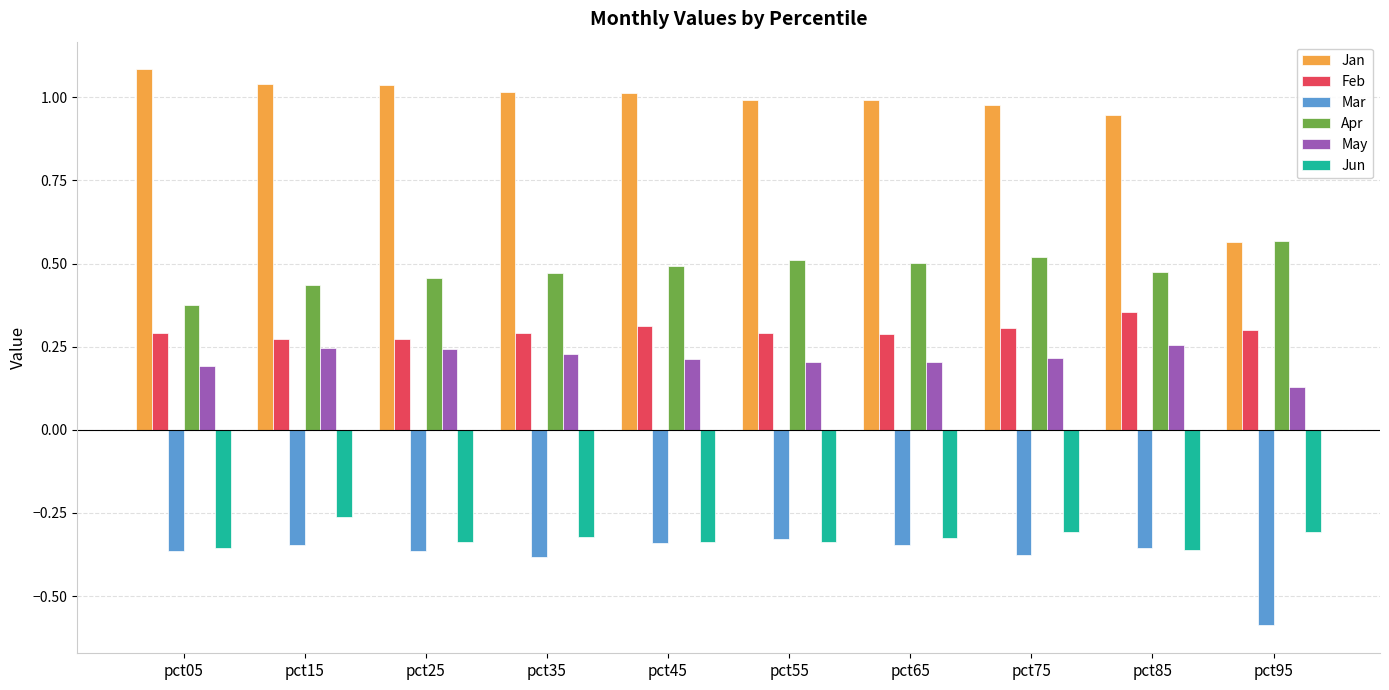

Which category has the lowest value across all series?

pct95